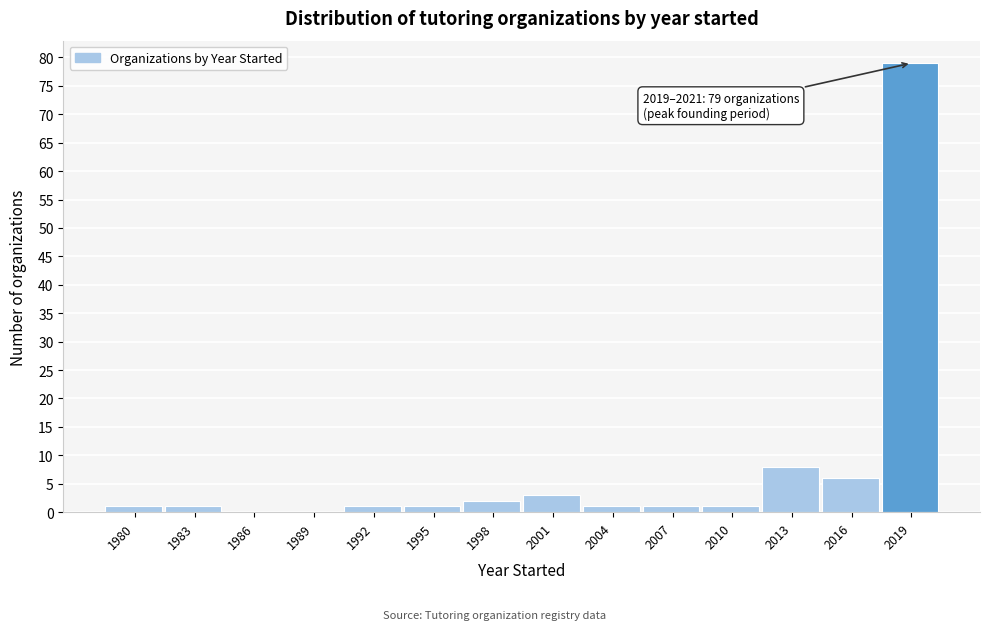

Reading right to left, what are all the values shown in this chart?

2019=79	2016=6	2013=8	2010=1	2007=1	2004=1	2001=3	1998=2	1995=1	1992=1	1989=0	1986=0	1983=1	1980=1